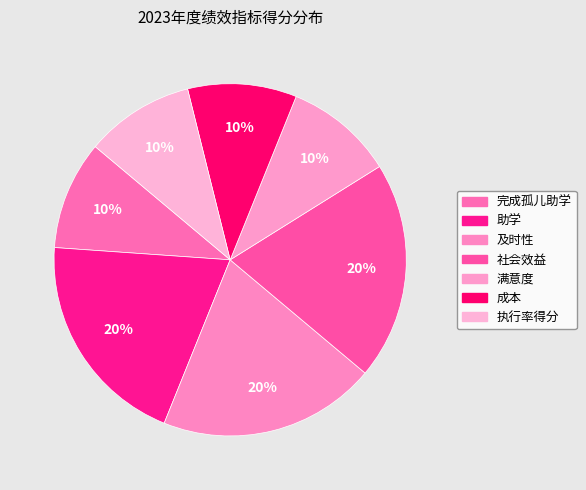

How much of the chart is everything except 社会效益?

80.0%